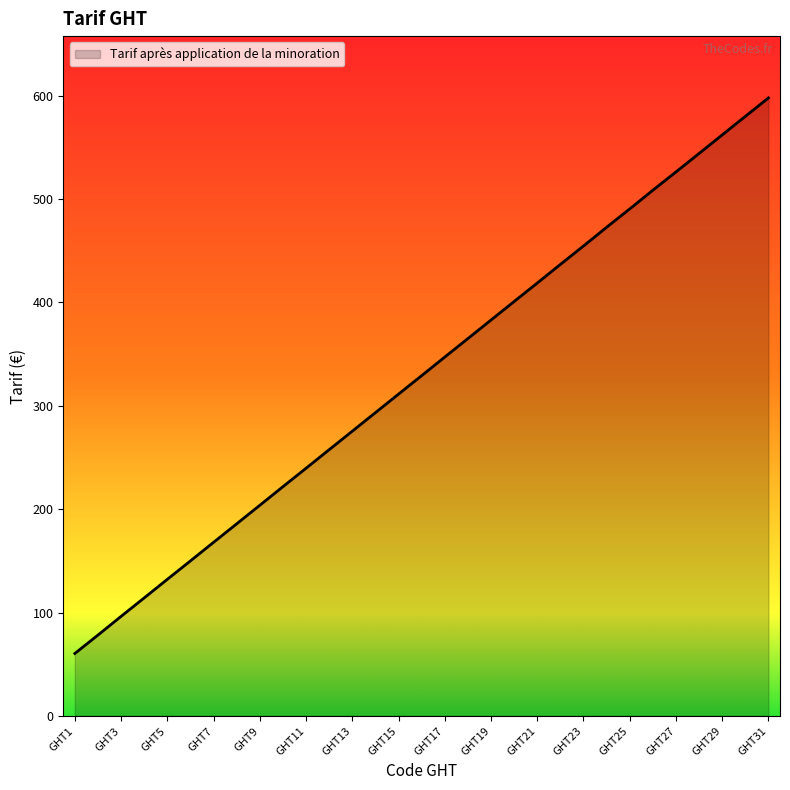

What is the maximum value shown in the chart?

597.7